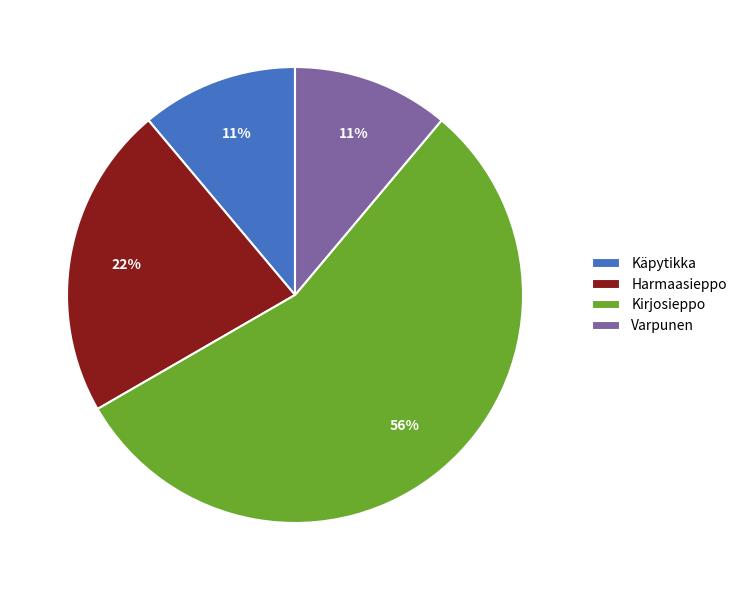

Is it true that Varpunen is 6% of the pie?

False